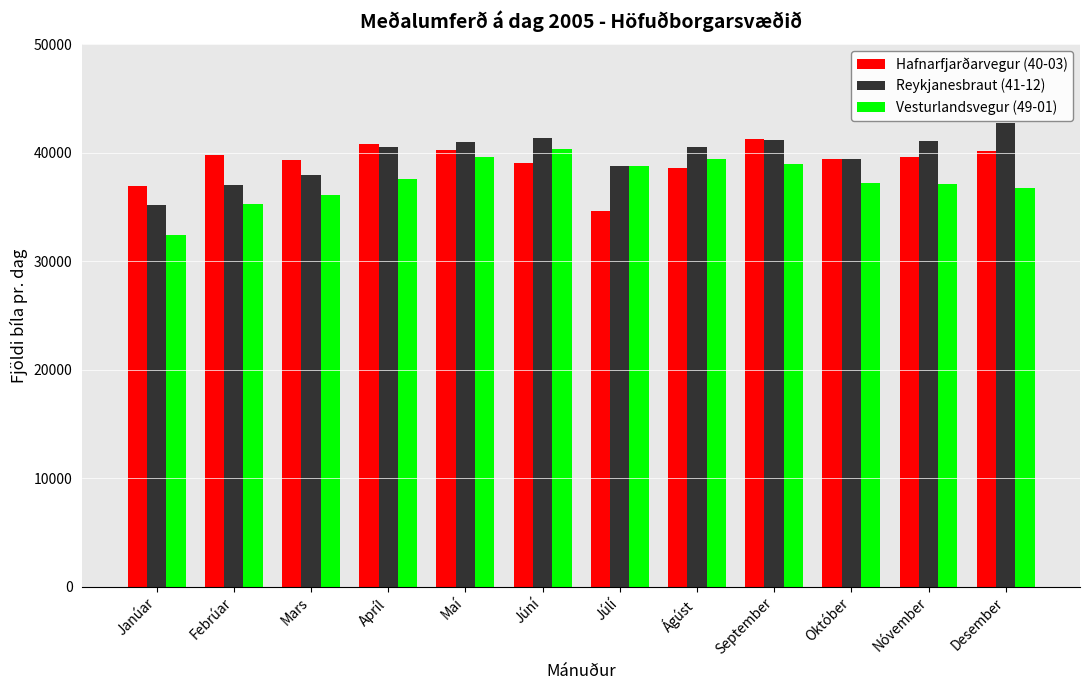

Which category has the lowest value in the Hafnarfjarðarvegur (40-03) series?

Júlí